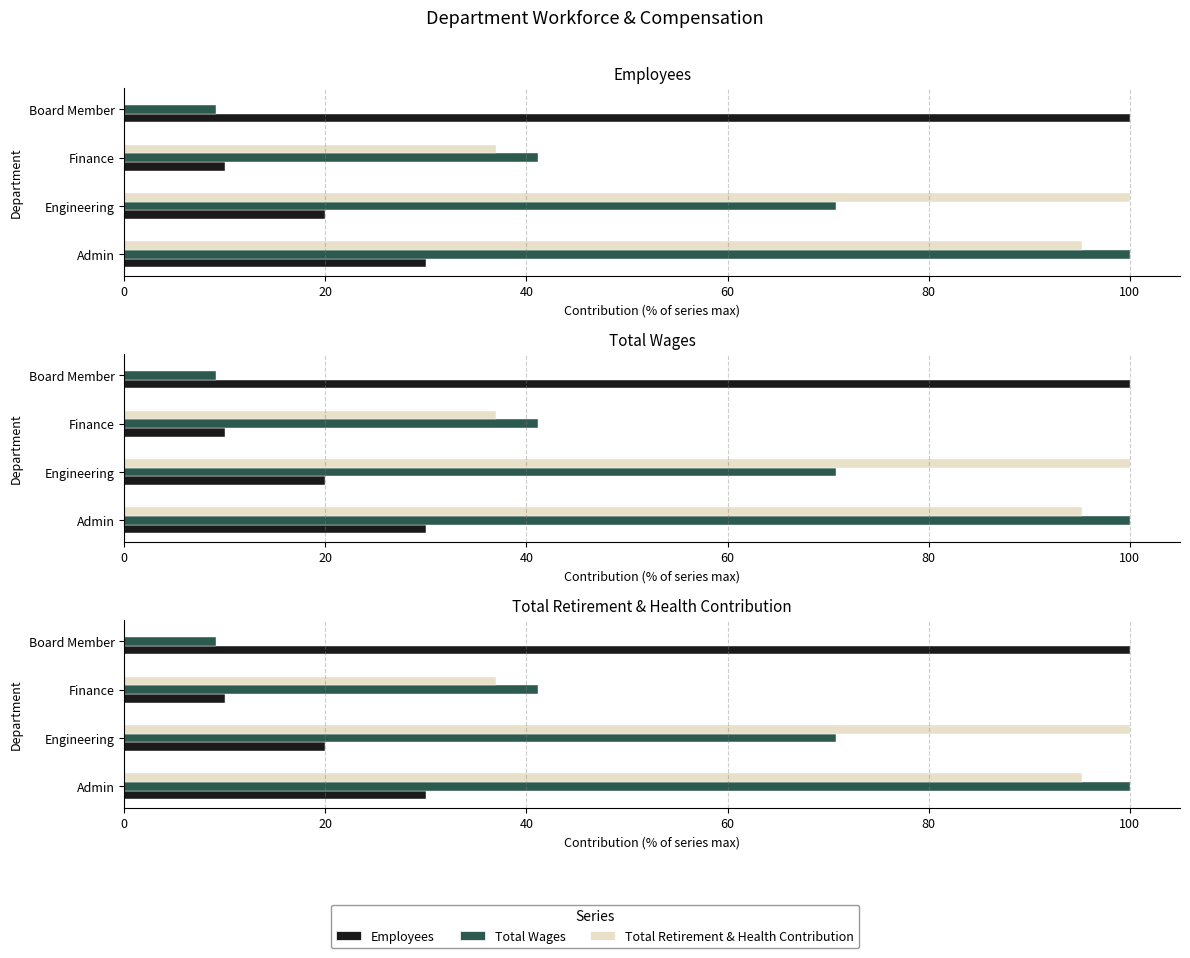

Is it true that Employees equals 30.8 at Engineering?

False